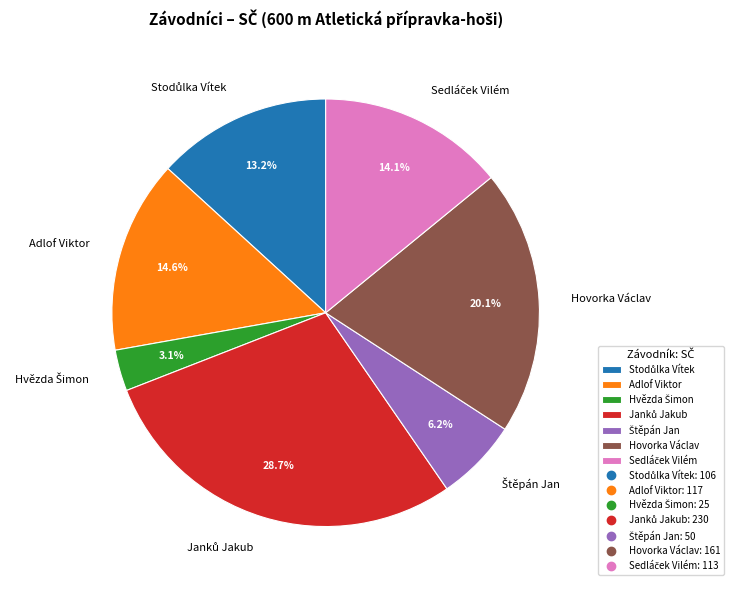

Does any single category account for the majority?

No